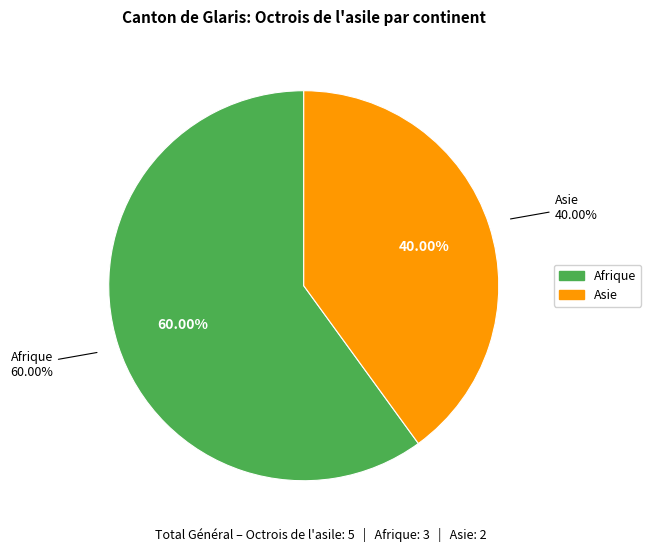

How many slices are in this pie chart?

2